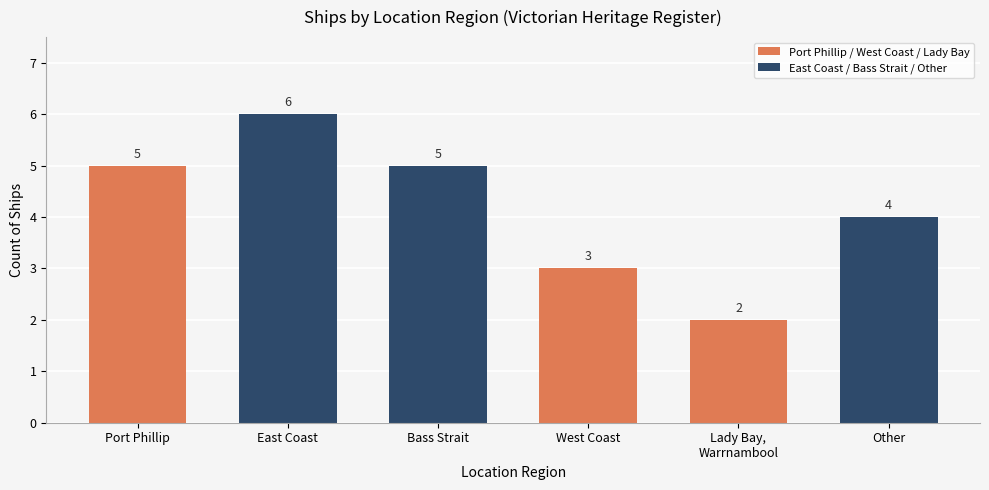

What is the value of the 6th bar from the left?

4